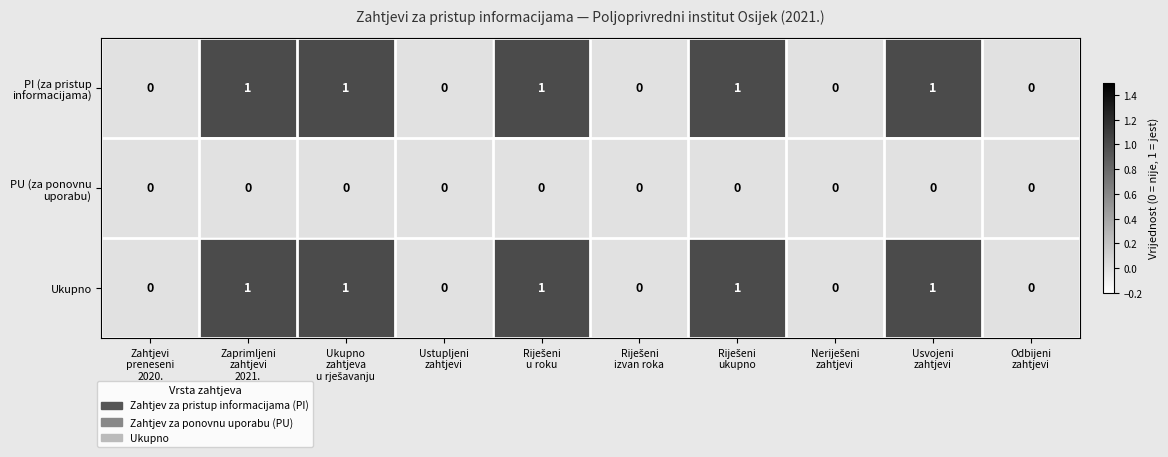

How many Ukupno values are between 0 and 1?

10